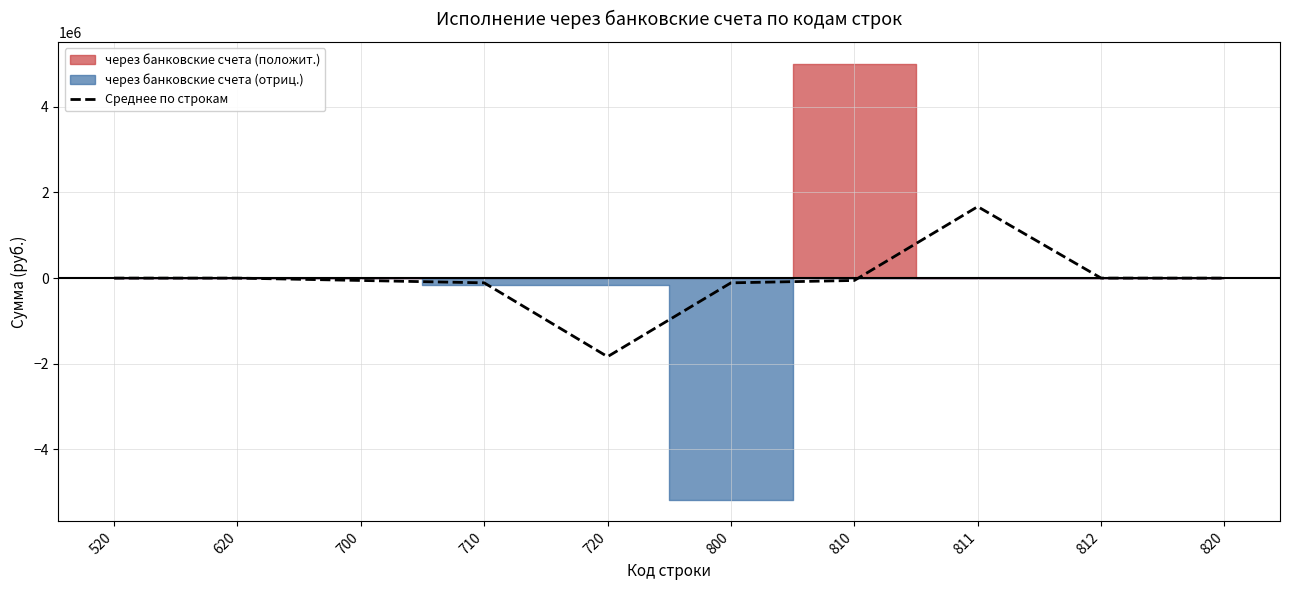

Which has a higher value, 811 or 520?

811